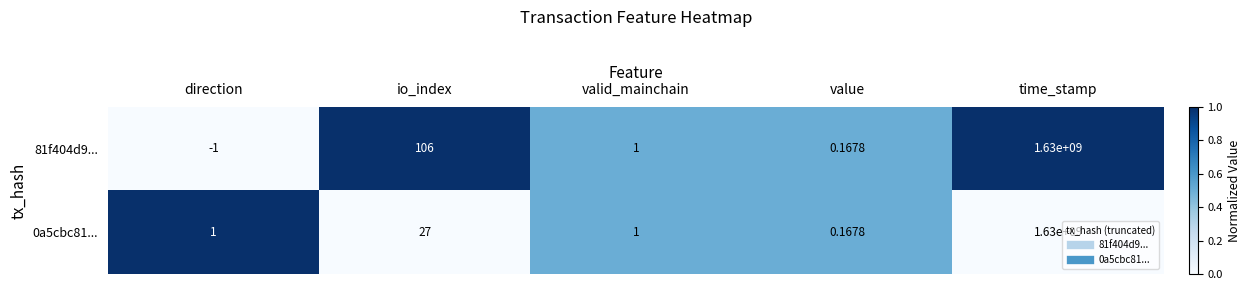

How many negative values does the 81f404d9... series have?

1